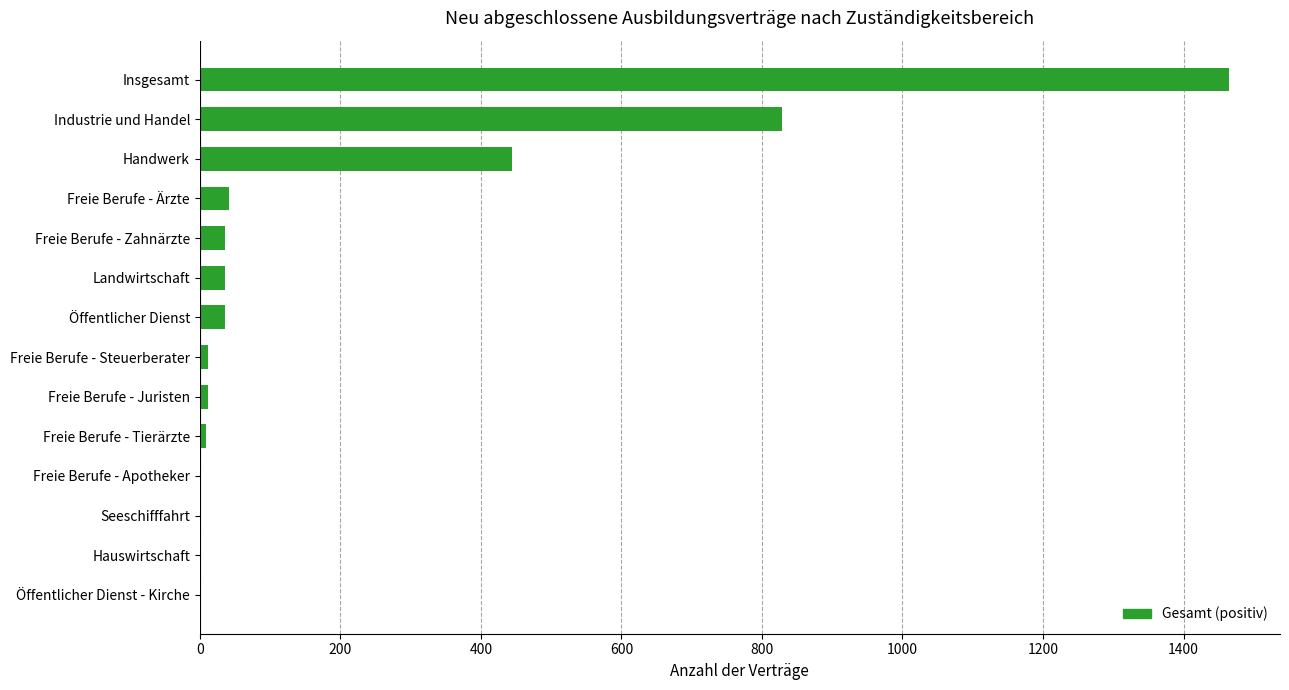

What is the sum of all values?

2919